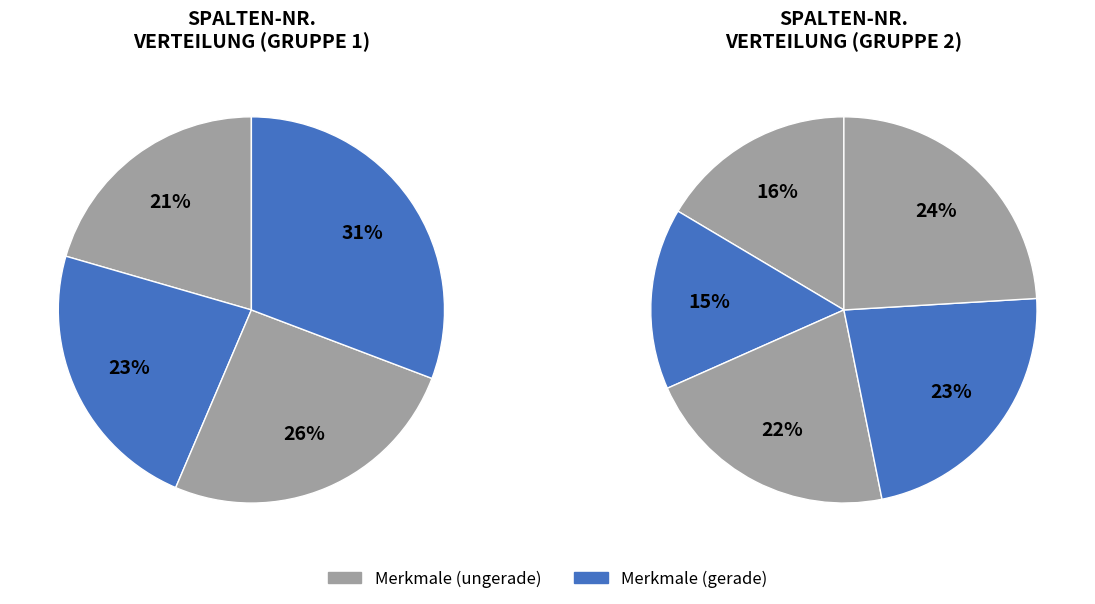

How many slices are in this pie chart?

9